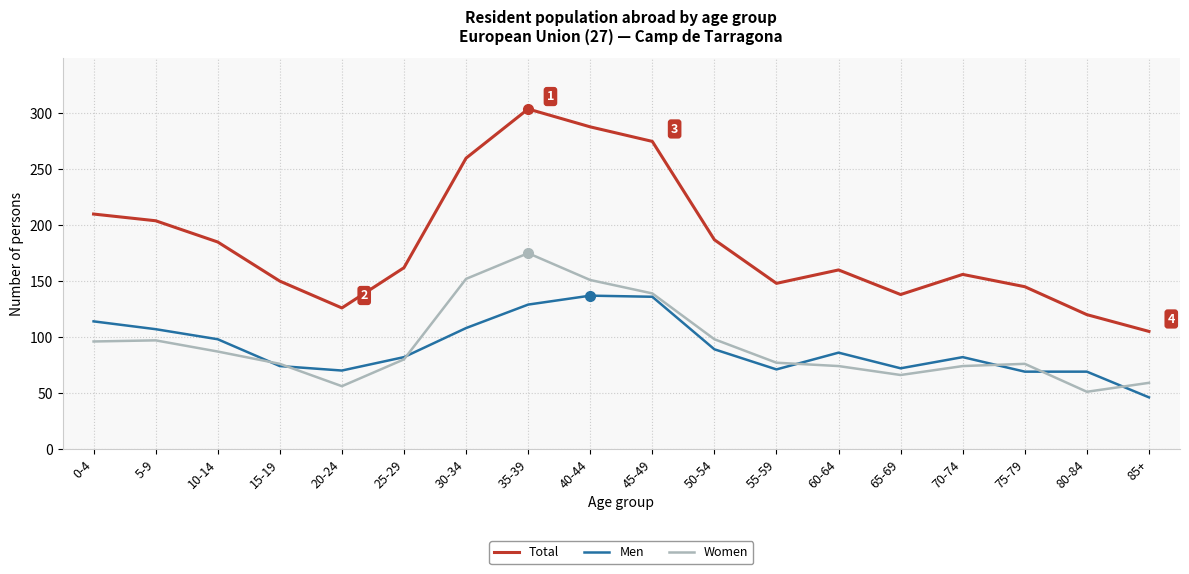

Count the number of categories in the chart.

18